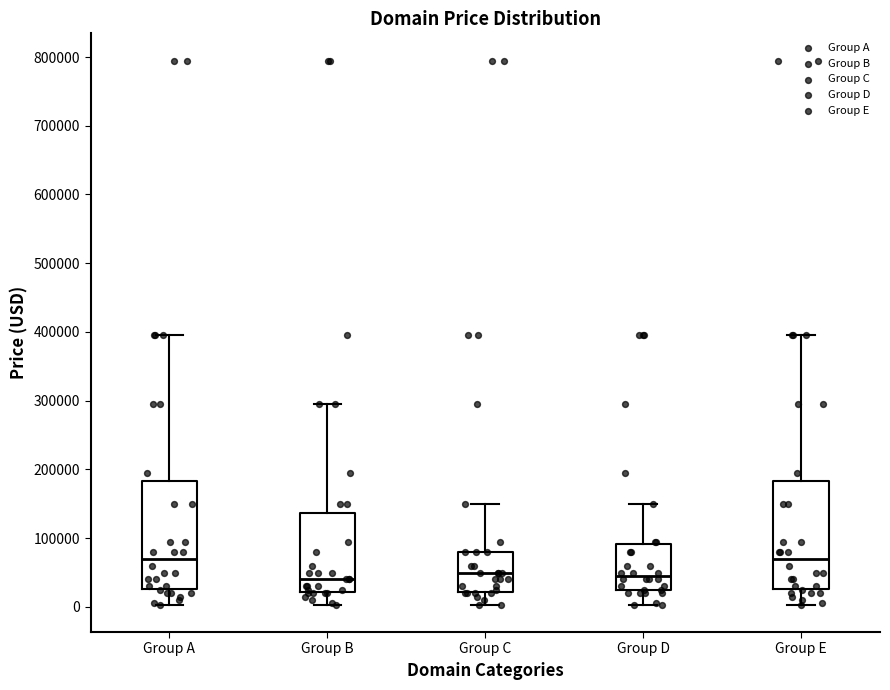

Reading left to right, read every box against the y-axis: the position of its median line, the range the box covers, and the ends of its whiskers. The values are not printed on the chart, so give them approximately, as read against the axis.

Group A: median 70000, box 30000 to 180000, whiskers 0 to 390000
Group B: median 40000, box 20000 to 140000, whiskers 0 to 290000
Group C: median 50000, box 20000 to 80000, whiskers 0 to 150000
Group D: median 40000, box 20000 to 90000, whiskers 0 to 150000
Group E: median 70000, box 30000 to 180000, whiskers 0 to 390000